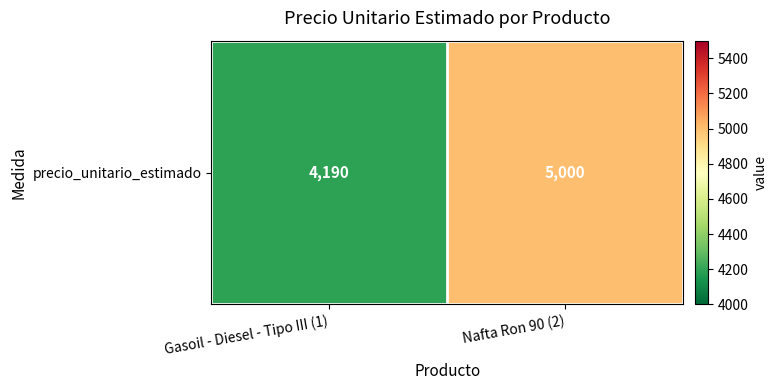

What value does the data have at Nafta Ron 90 (2)?

5000